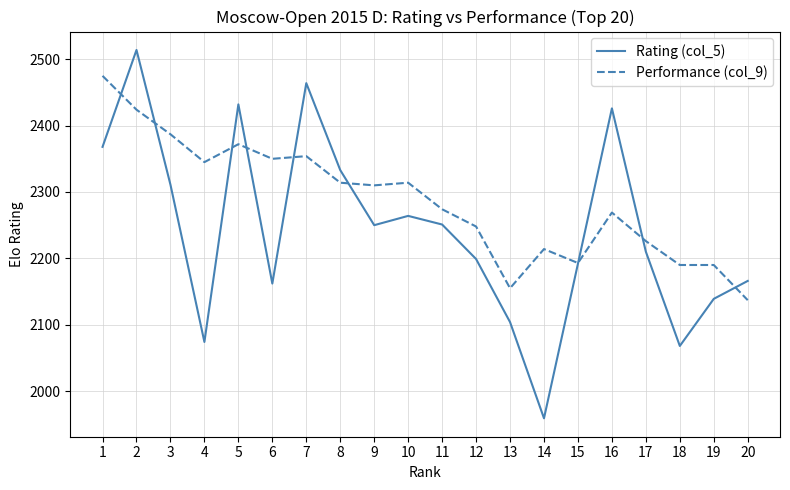

The value of Rating (col_5) at 3 is 2311. True or false?

True